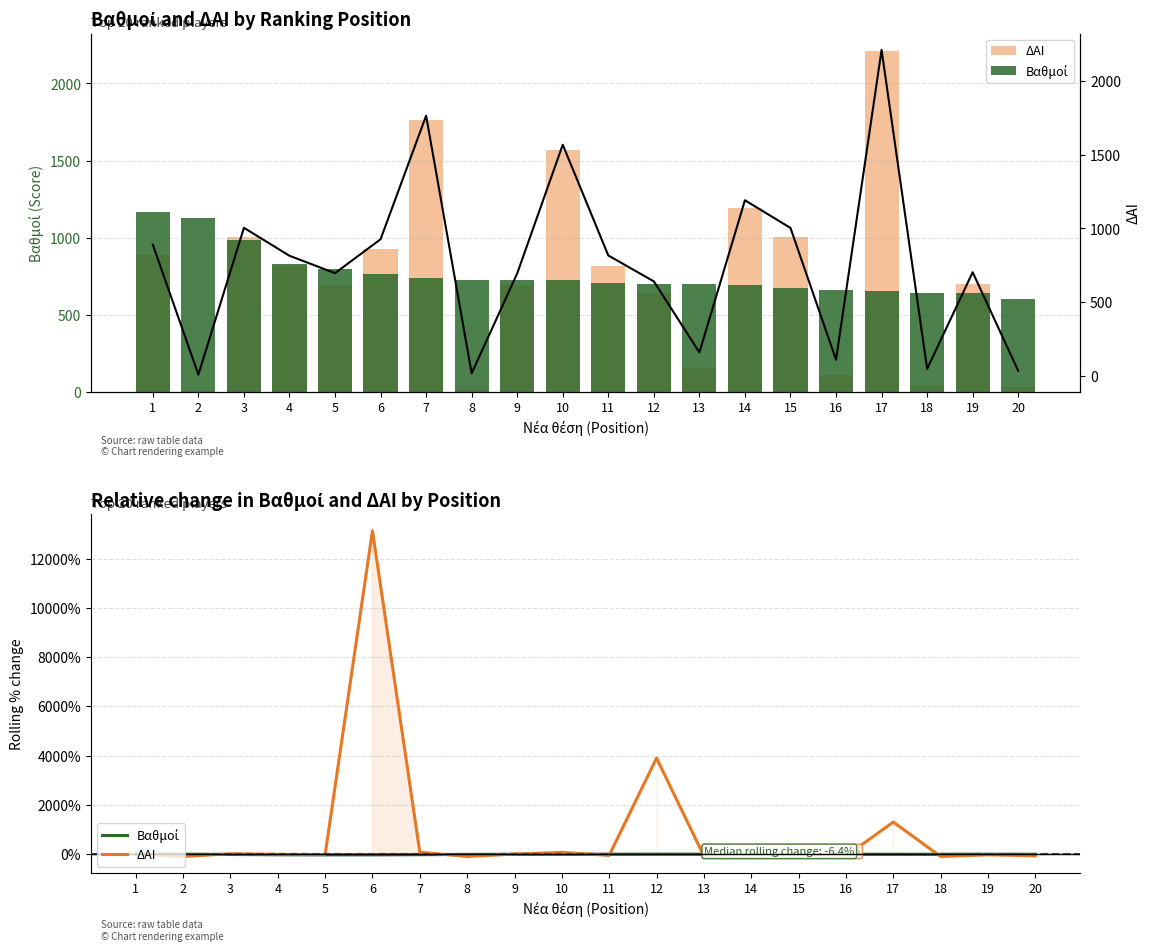

The Βαθμοί series shows -47.1 at 4. True or false?

False